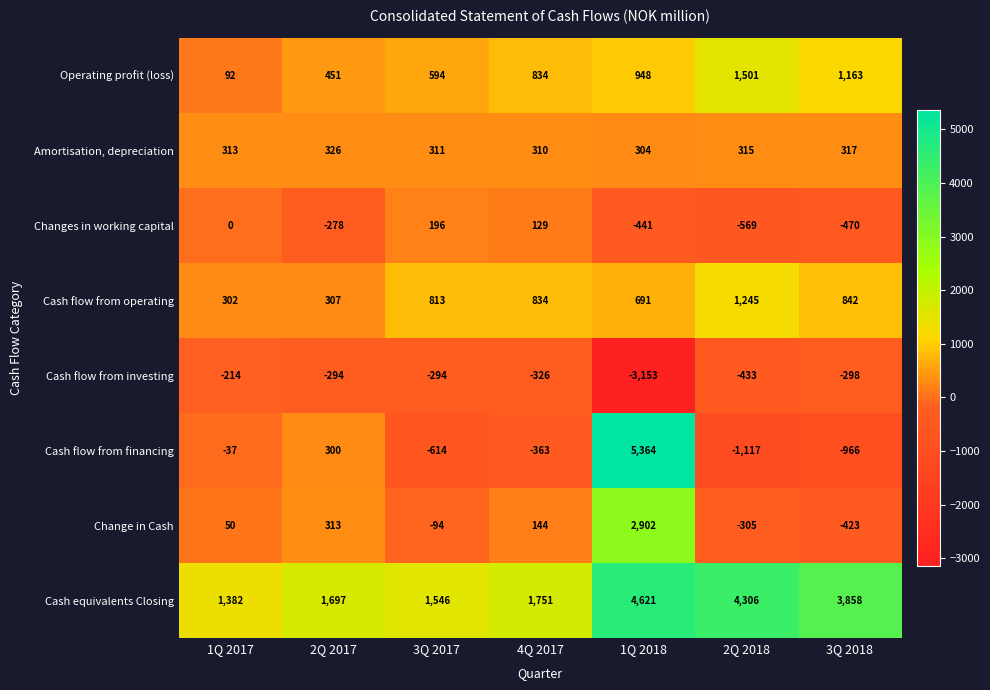

Which series changed the most between 3Q 2017 and 2Q 2018?

Cash equivalents Closing